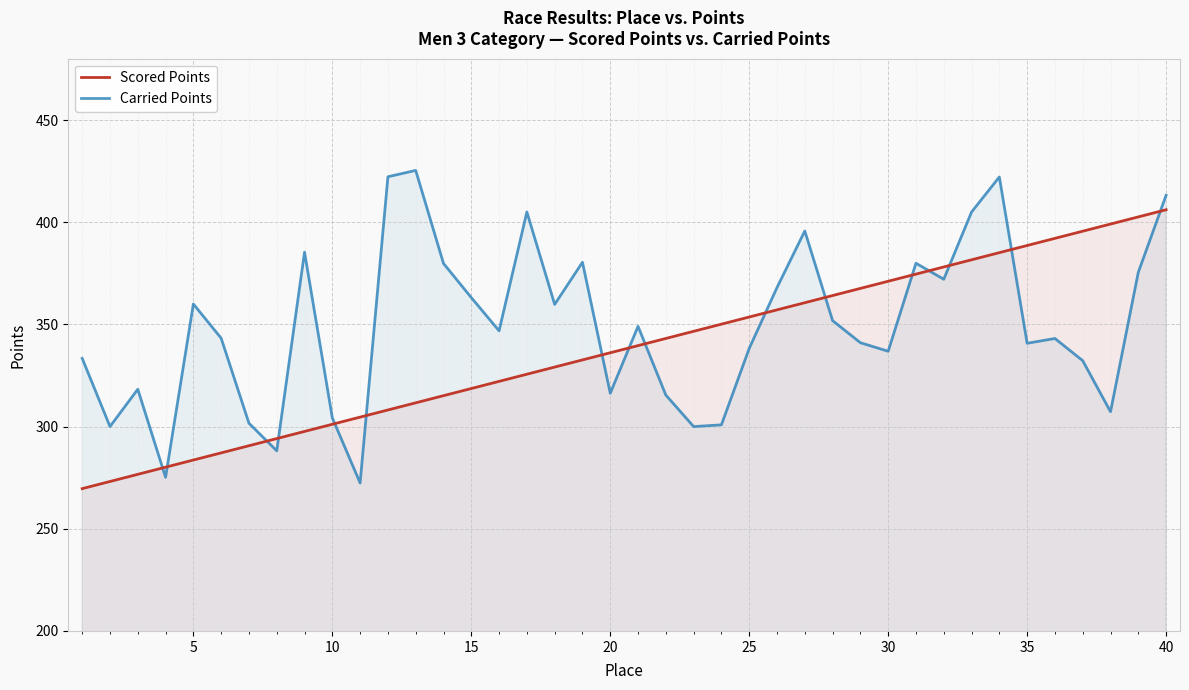

What are all the series names shown in the legend?

Scored Points, Carried Points